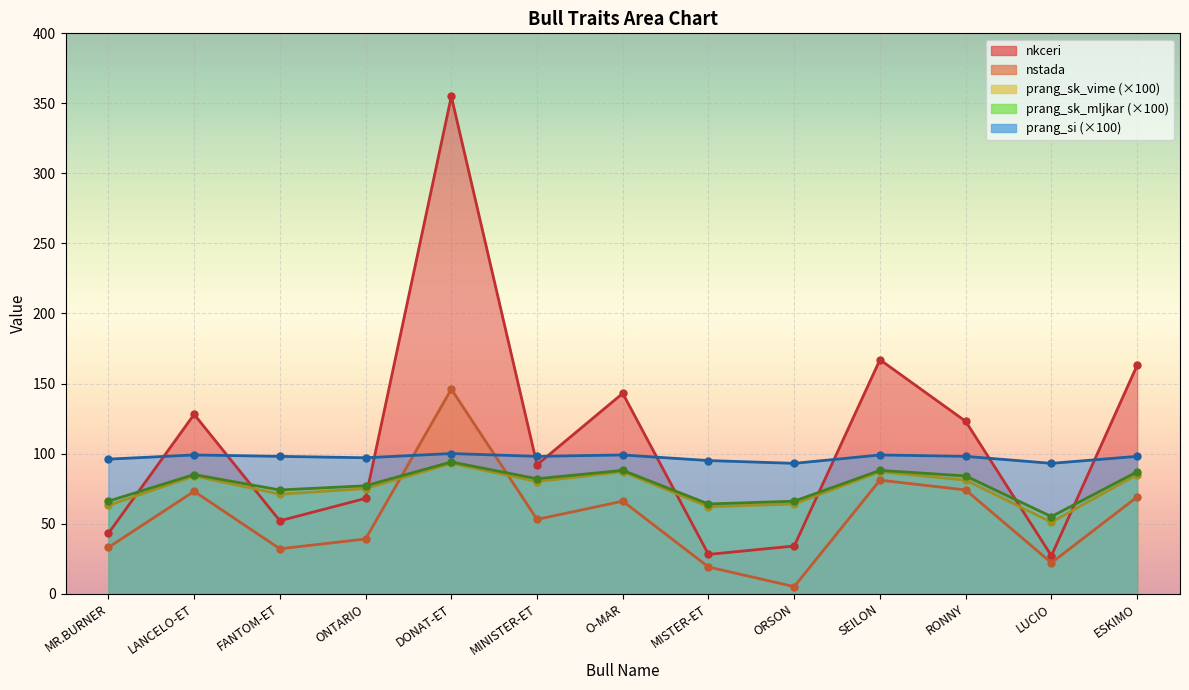

What is the total value across all series at LUCIO?

248.0